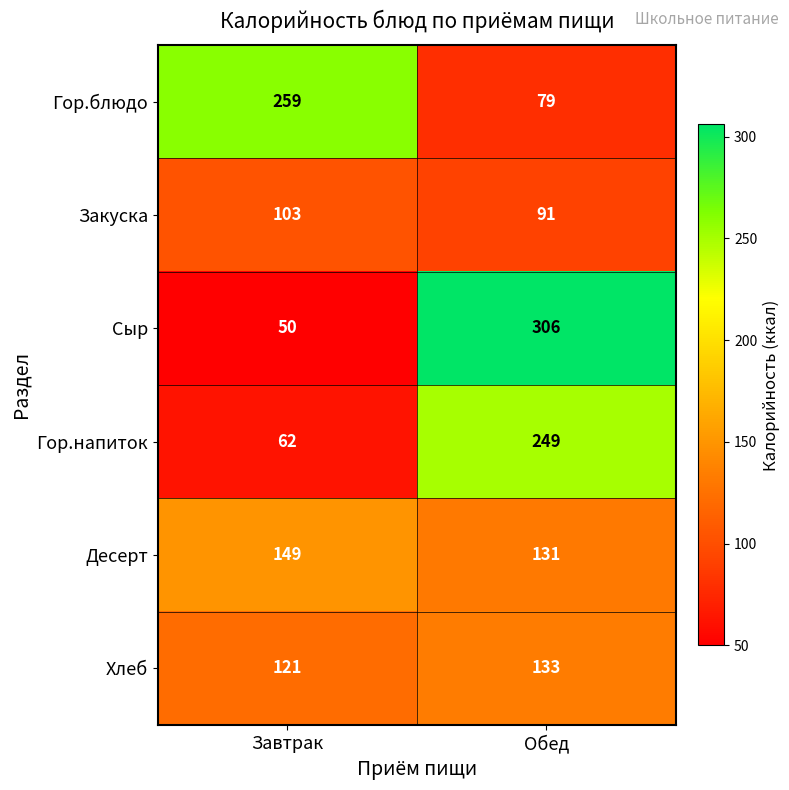

Is it true that Закуска equals 133 at Обед?

False